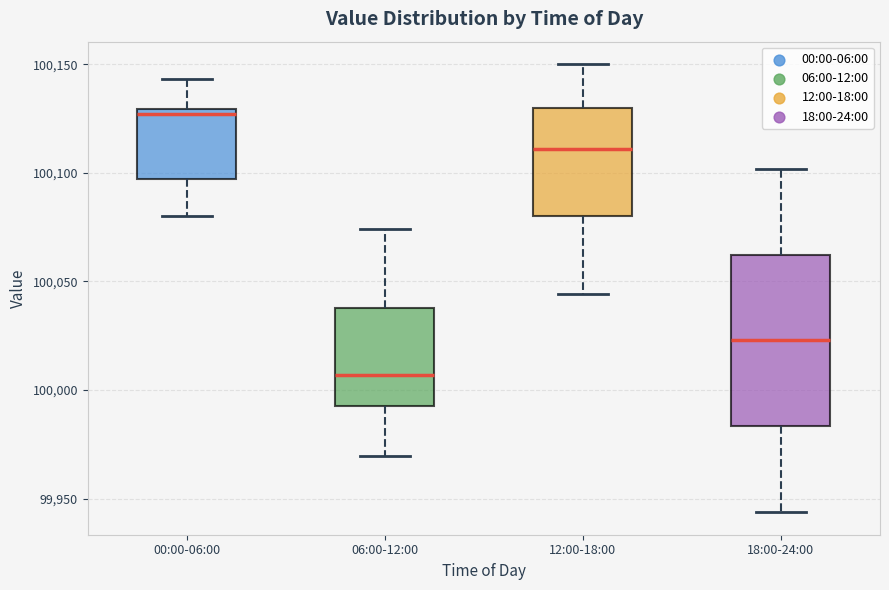

Which box is the tallest, from its lower edge to its upper edge?

18:00-24:00